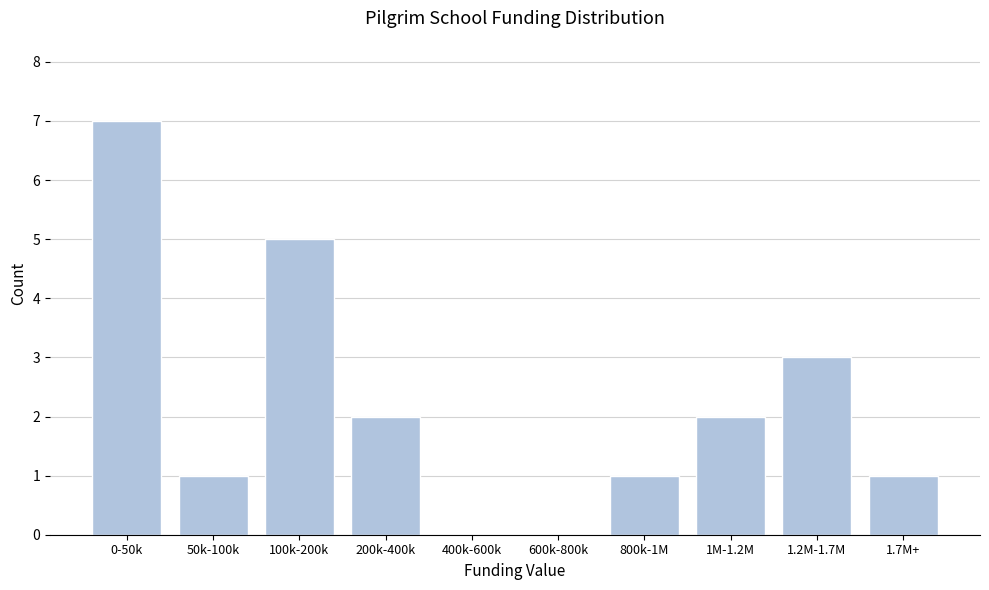

Reading left to right, transcribe all the data shown in this chart.

0-50k=7	50k-100k=1	100k-200k=5	200k-400k=2	400k-600k=0	600k-800k=0	800k-1M=1	1M-1.2M=2	1.2M-1.7M=3	1.7M+=1